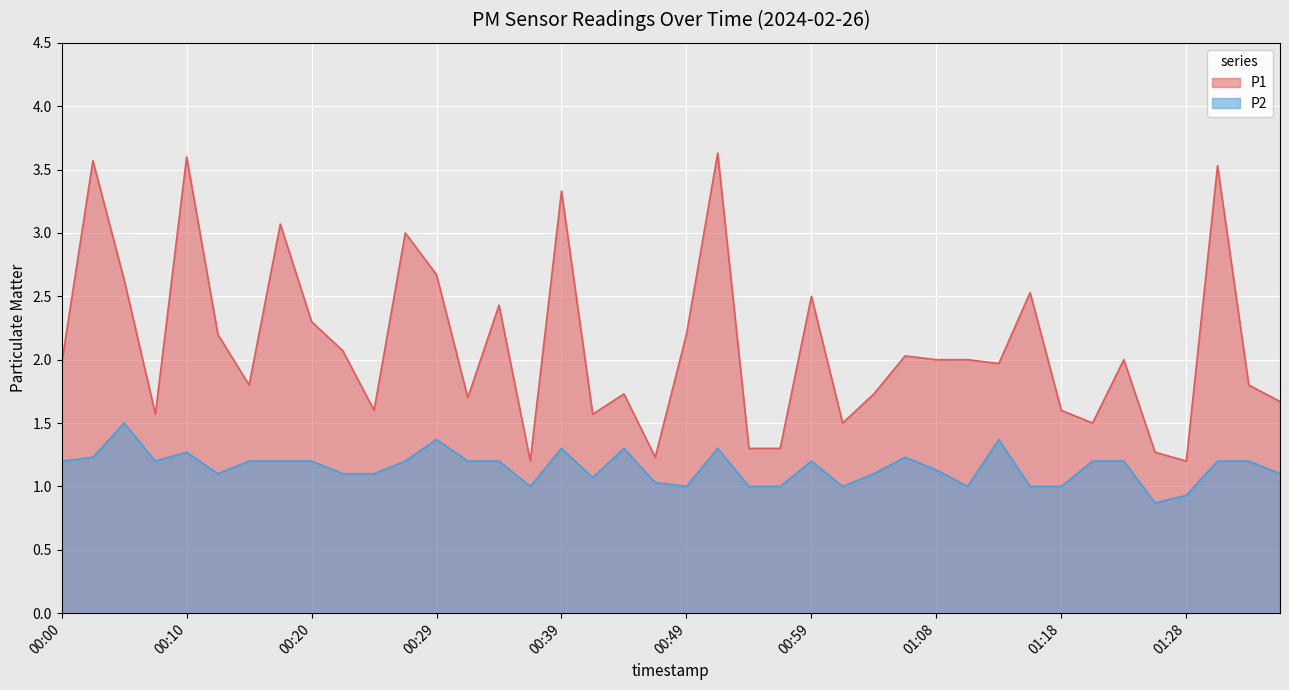

True or false: P1 and P2 cross at least once.

False